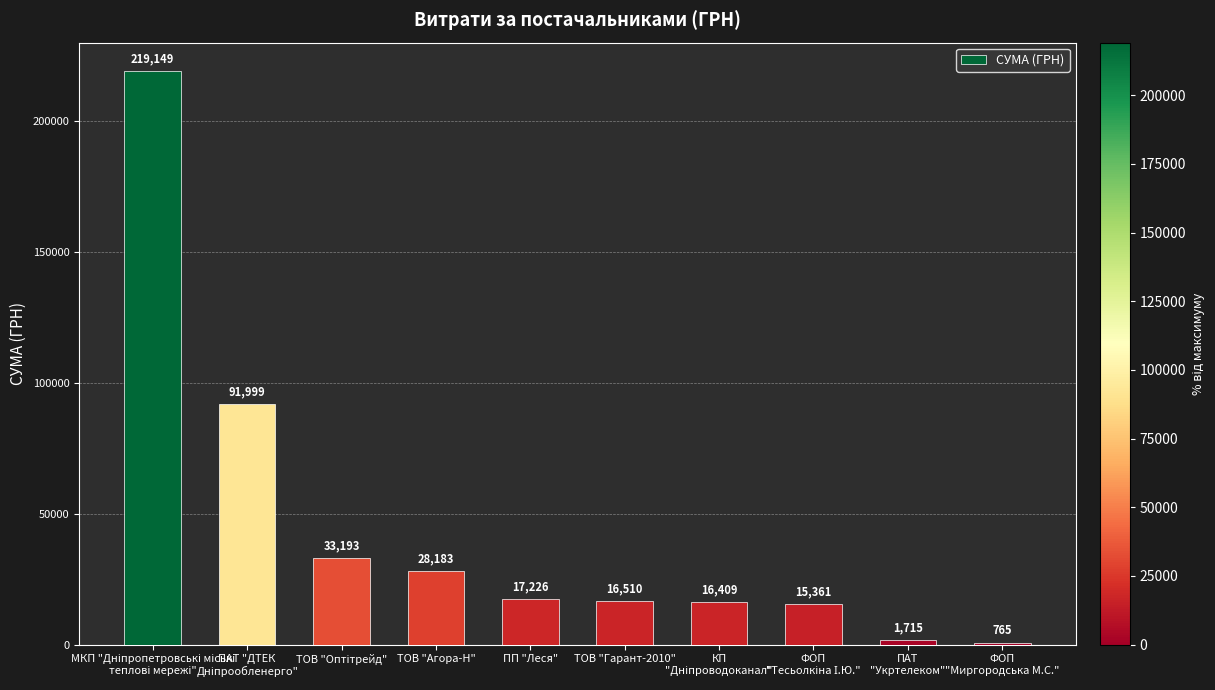

What is the average value?

44051.0